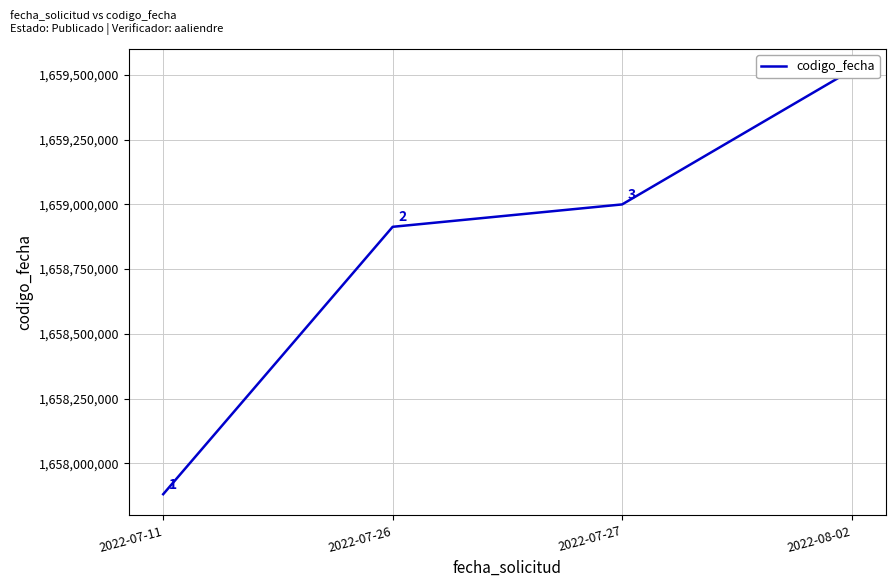

Which has a higher value, 2022-08-02 or 2022-07-11?

2022-08-02